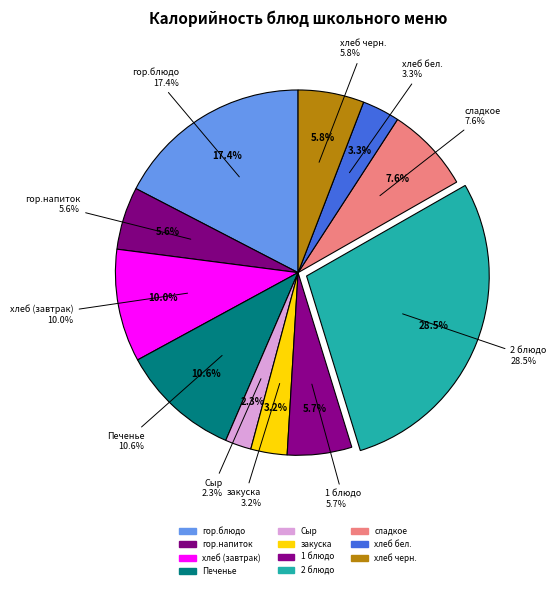

How many segments does this pie chart have?

11